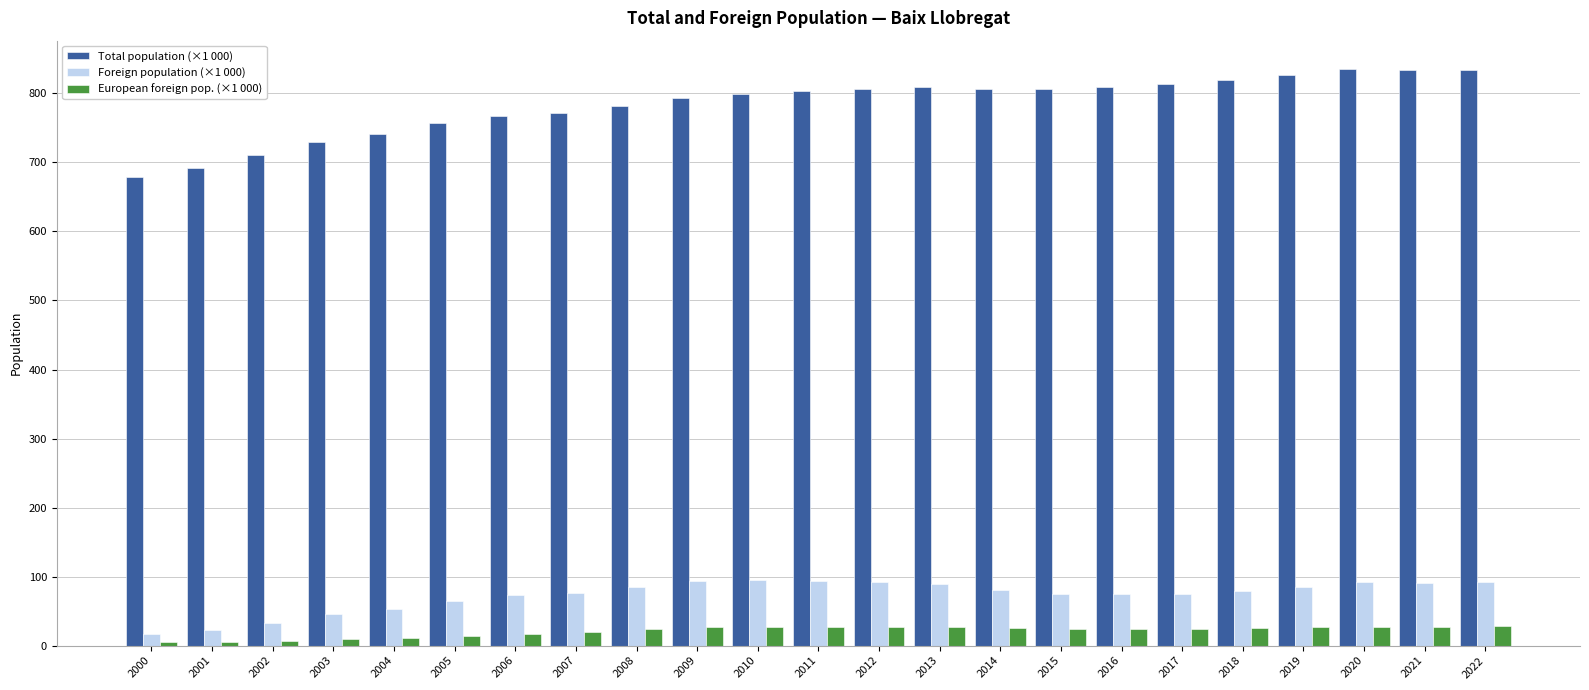

Rank the series by their maximum value, from highest to lowest.

Total population (×1 000), Foreign population (×1 000), European foreign pop. (×1 000)